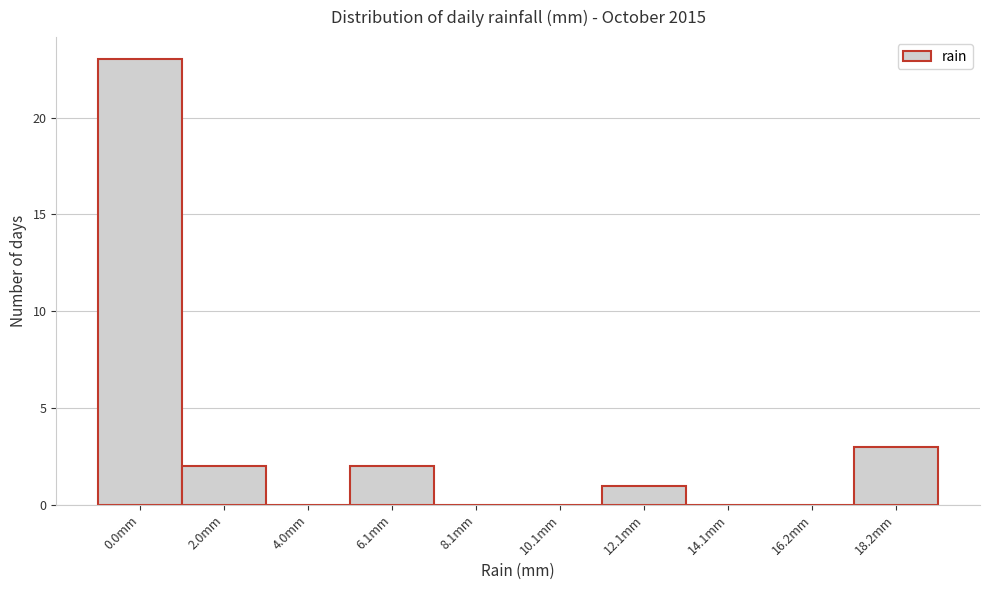

Reading left to right, what are all the values shown in this chart?

0.0mm=23	2.0mm=2	4.0mm=0	6.1mm=2	8.1mm=0	10.1mm=0	12.1mm=1	14.1mm=0	16.2mm=0	18.2mm=3